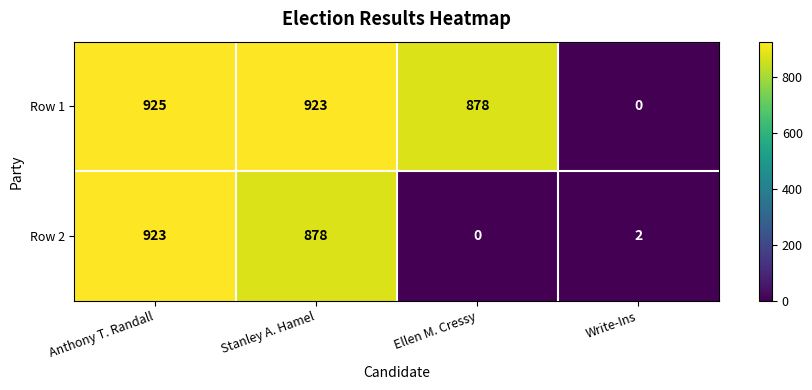

The Row 1 series shows -580 at Write-Ins. True or false?

False